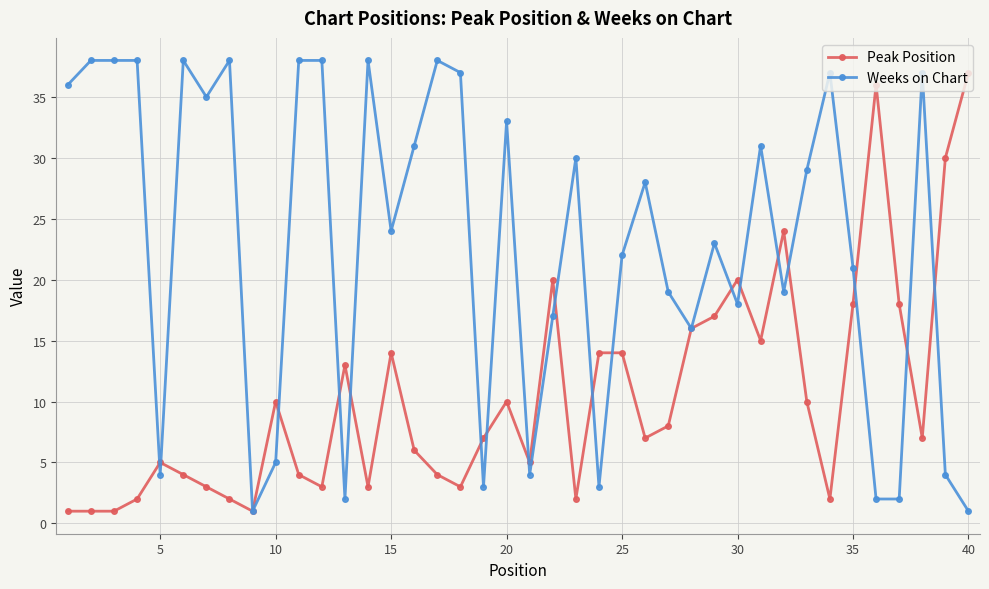

What is the sum of all Peak Position values?

417